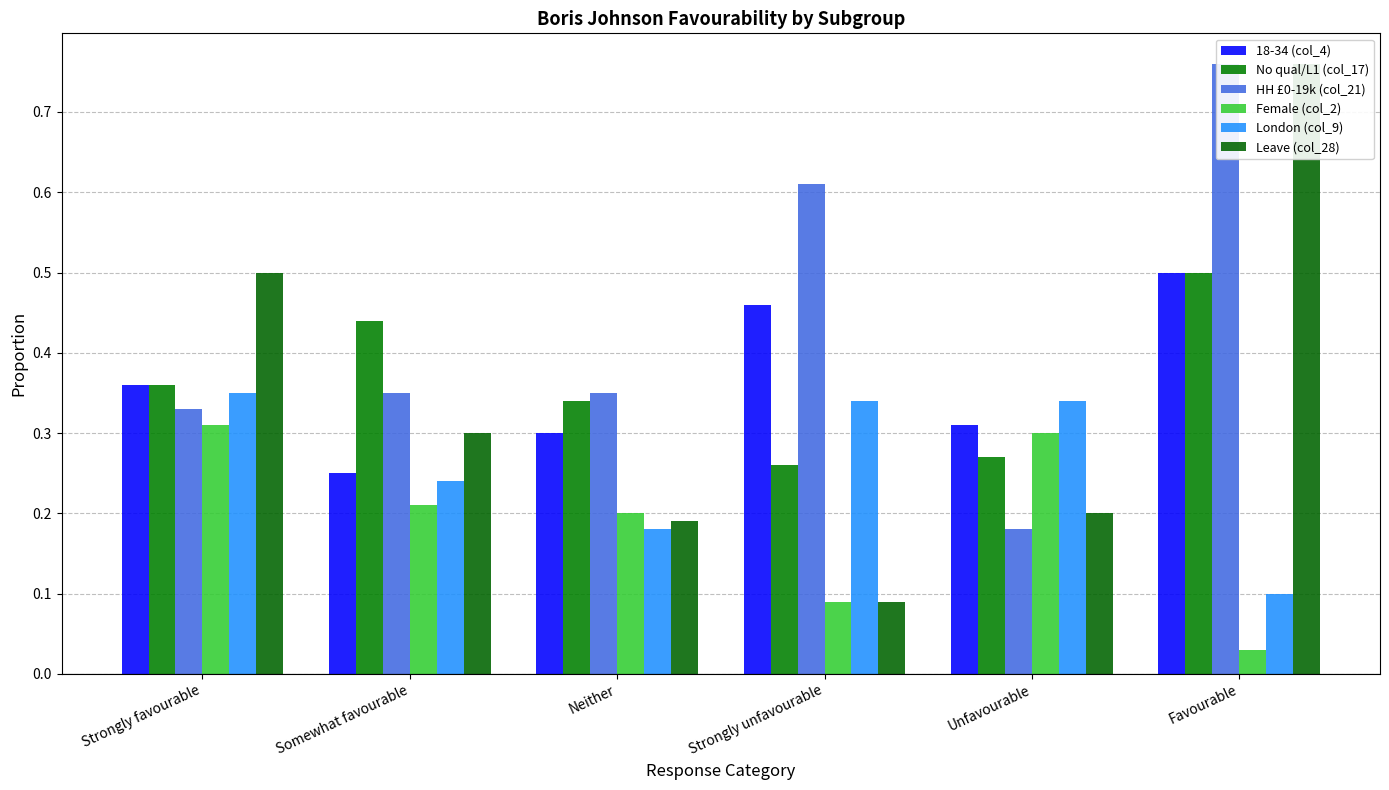

At which category is the sum across all series the highest?

Favourable